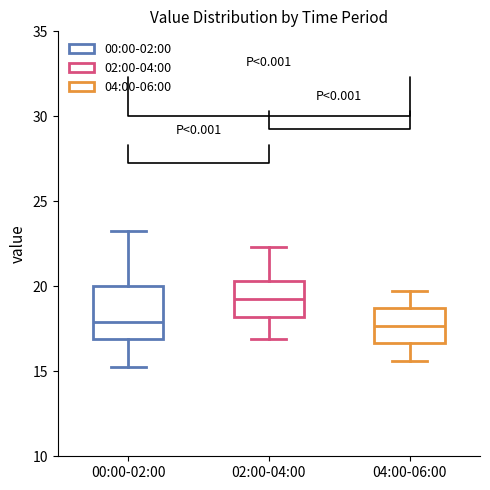

Where does the median line of the box for 04:00-06:00 sit on the y-axis? The values are not printed on the chart, so give them approximately, as read against the axis.

17.5